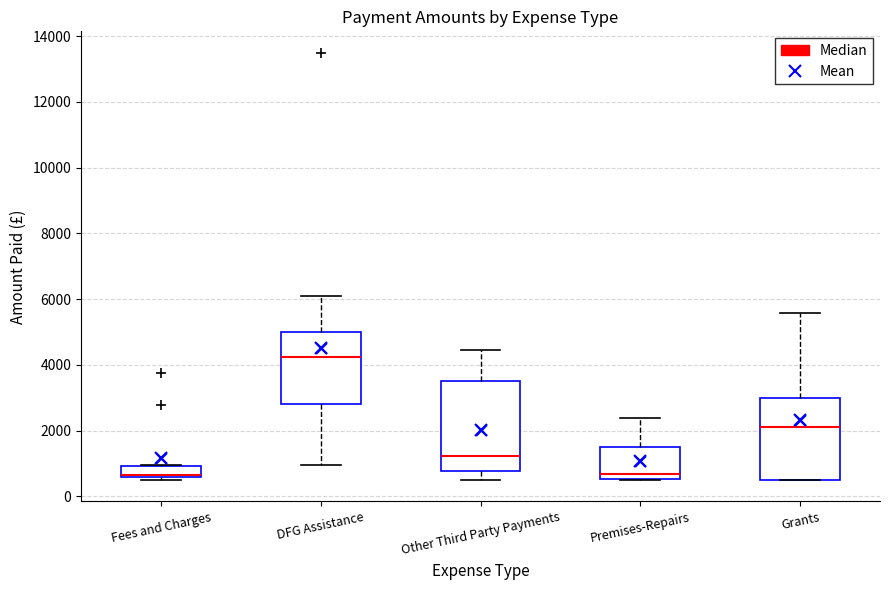

Where is the lower edge of the box for Fees and Charges on the y-axis? The values are not printed on the chart, so give them approximately, as read against the axis.

600